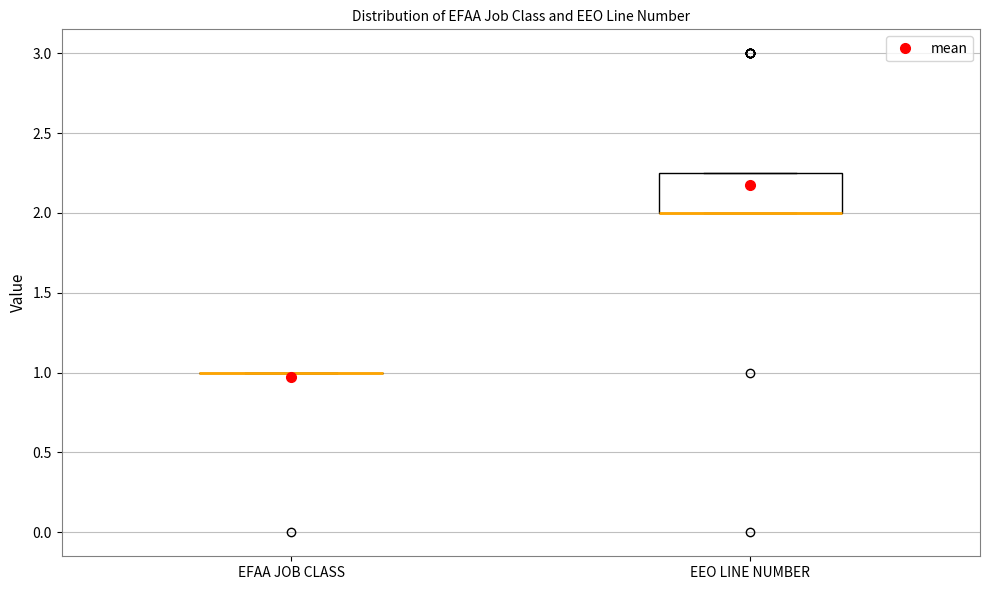

Reading left to right, read every box against the y-axis: the position of its median line, the range the box covers, and the ends of its whiskers. The values are not printed on the chart, so give them approximately, as read against the axis.

EFAA JOB CLASS: box collapsed to a line at 1.00, whiskers 1.00 to 1.00
EEO LINE NUMBER: median 2.00 (drawn on the box's lower edge), box 2.00 to 2.25, whiskers 2.00 to 2.25